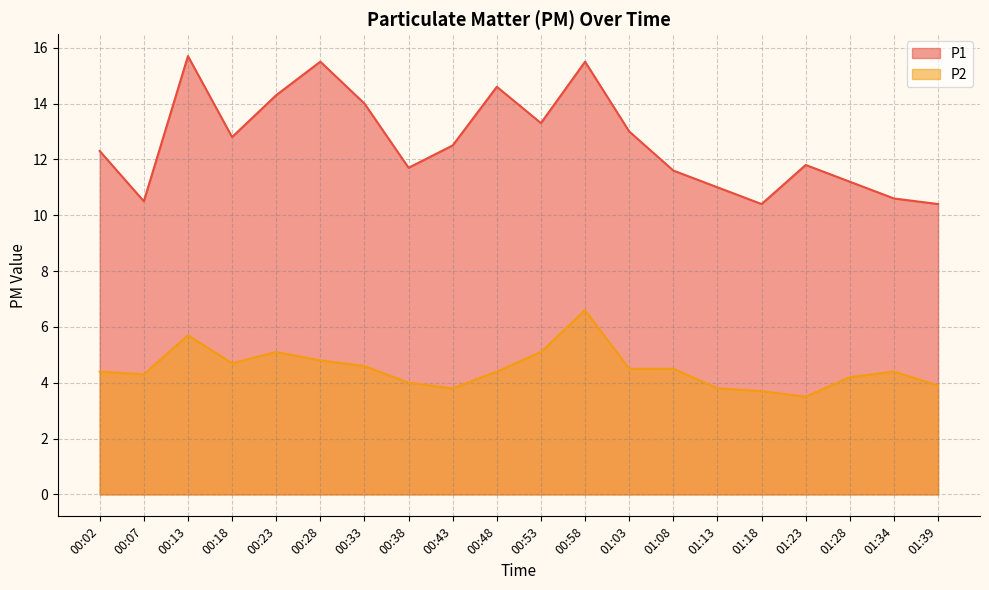

How many series are shown in this chart?

2